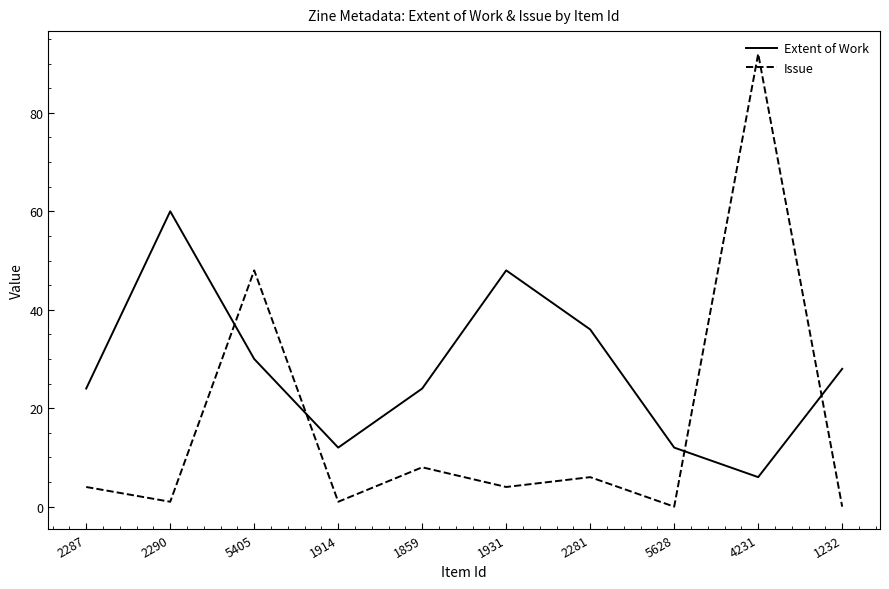

The Extent of Work series shows 6 at 1232. True or false?

False